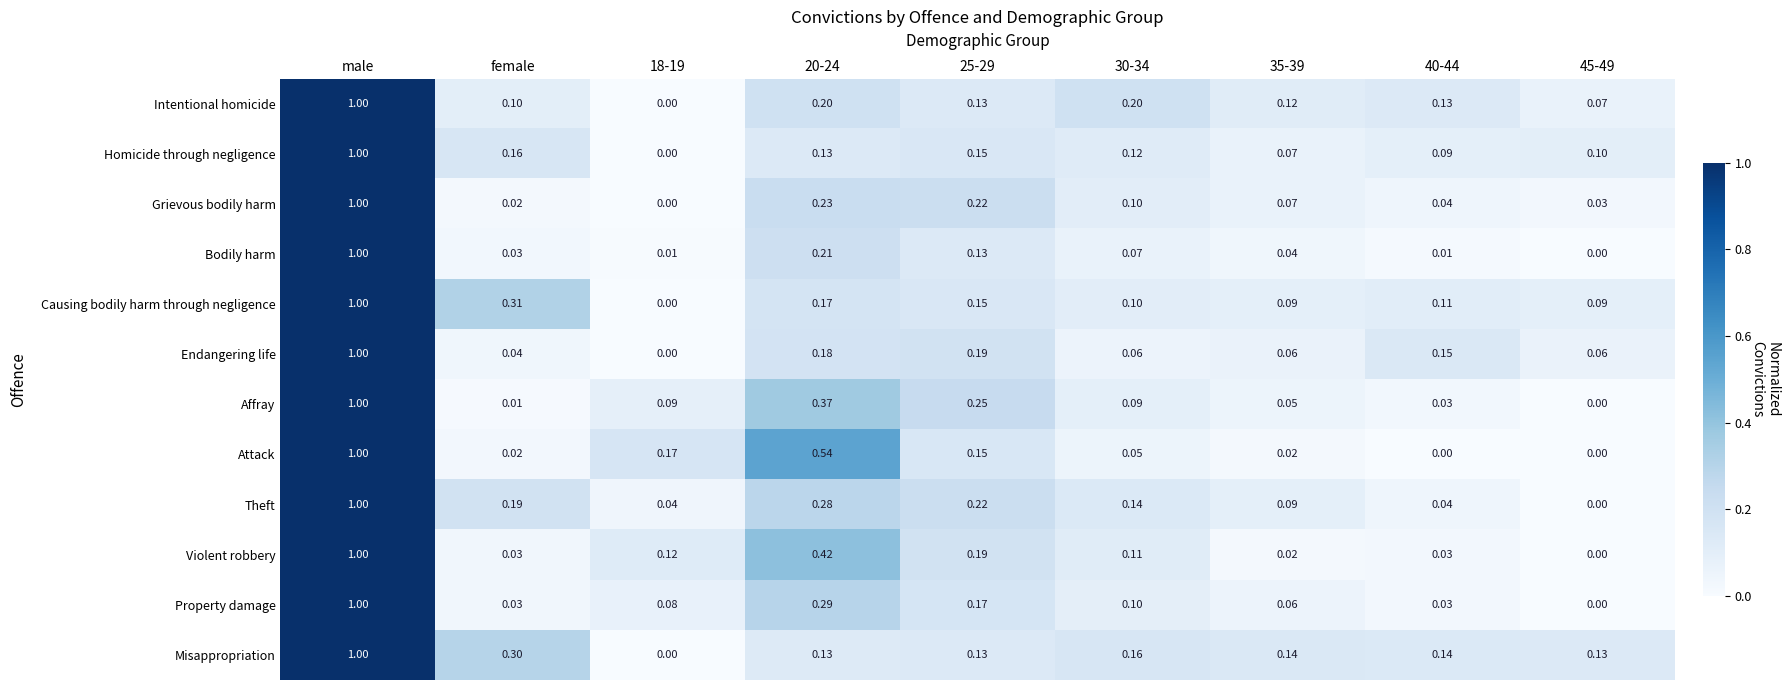

Which series has the largest total across all categories?

Misappropriation